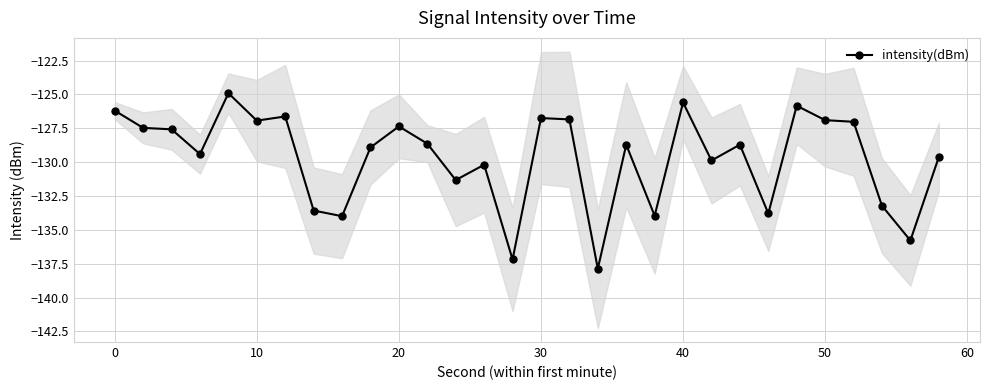

The intensity(dBm) series shows -171.2 at 0. True or false?

False